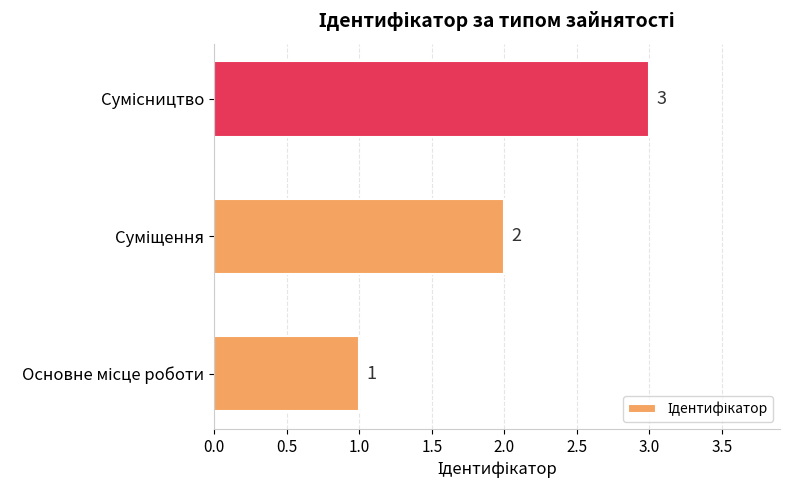

Count the values in the range 1 to 3.

3